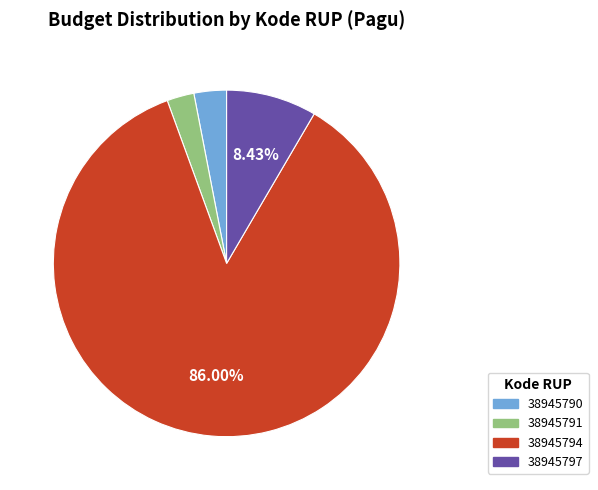

What is the largest slice in the pie chart?

38945794